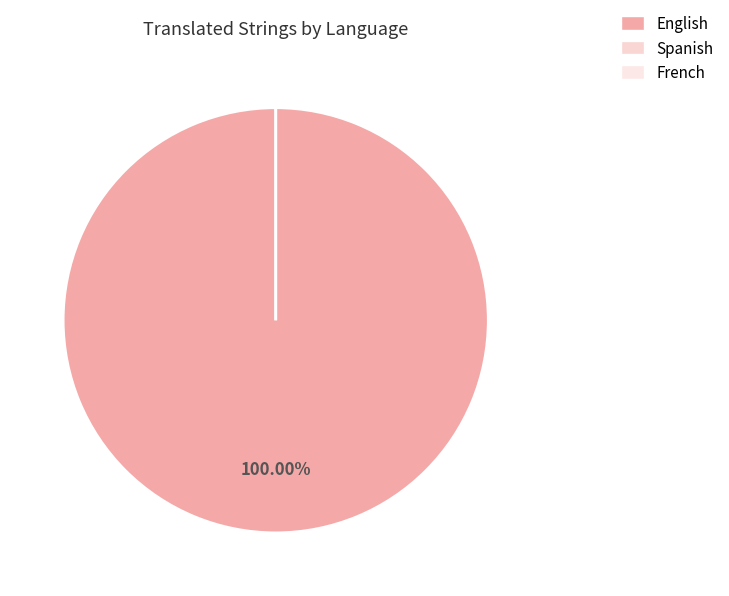

What is the total percentage of Spanish and English?

100.0%